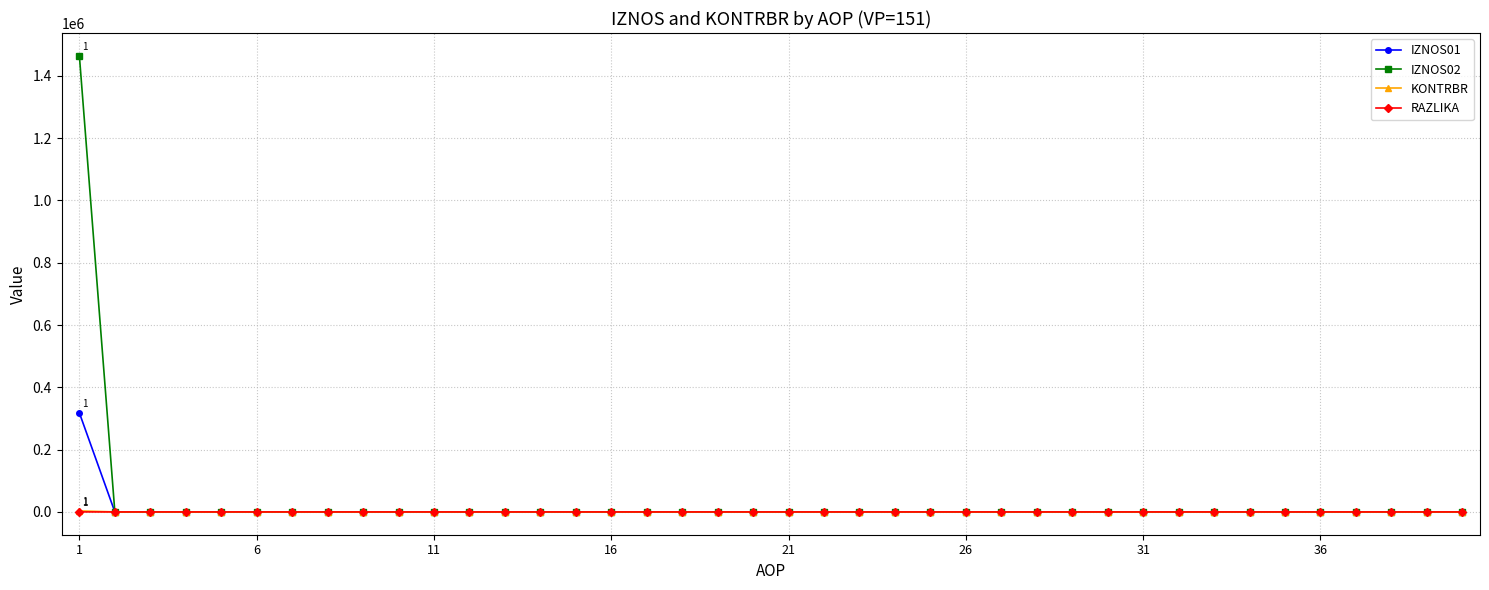

How many distinct data groups are displayed?

4